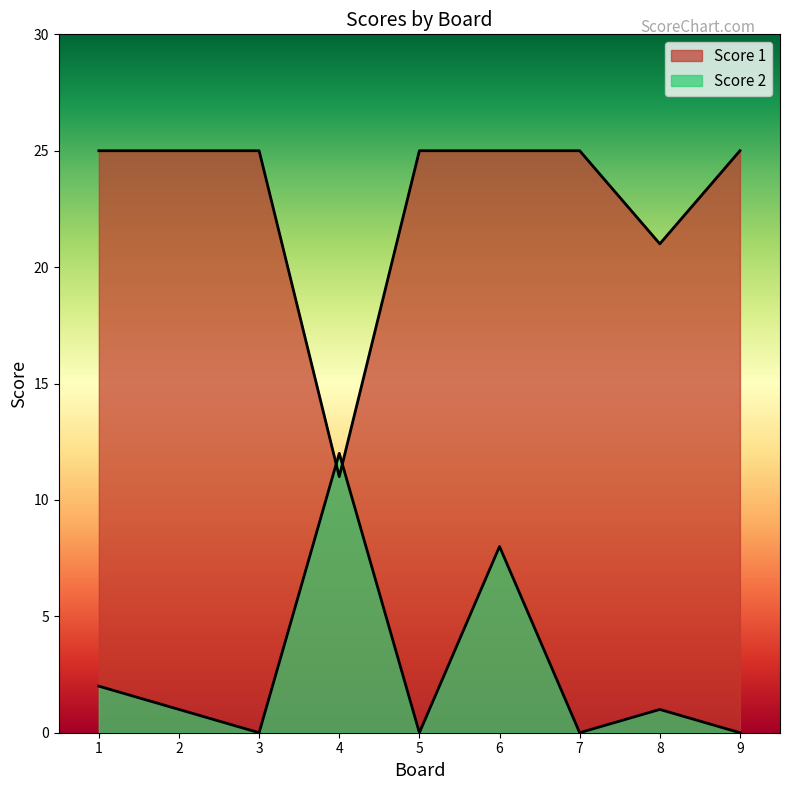

What is the difference between the highest and lowest values at 6?

17